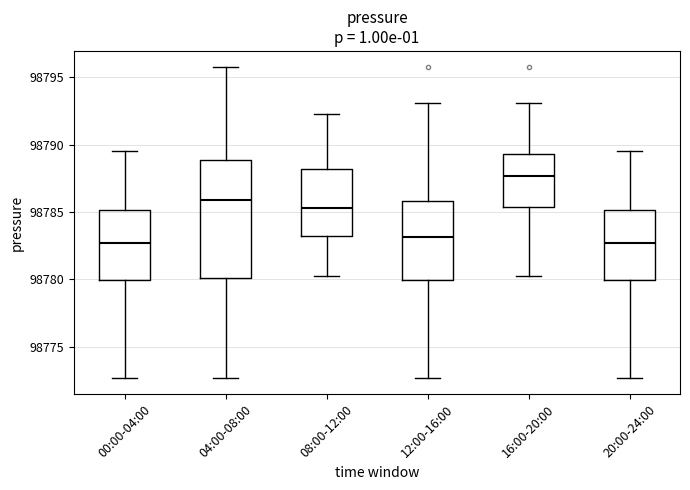

Which box has the highest median line?

16:00-20:00